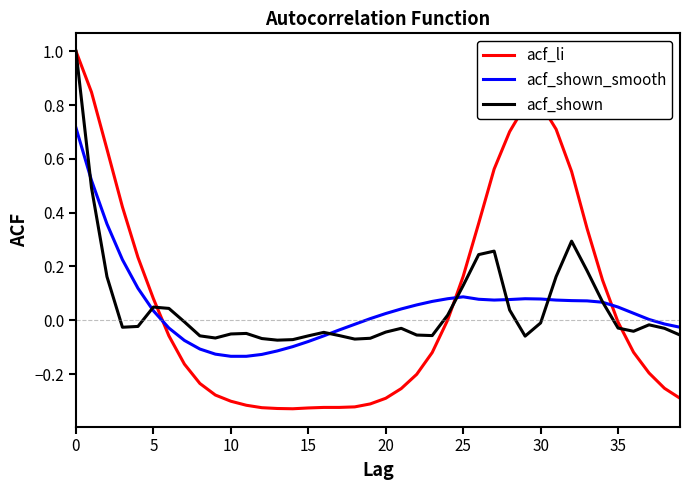

What is the maximum value shown in the chart?

1.0